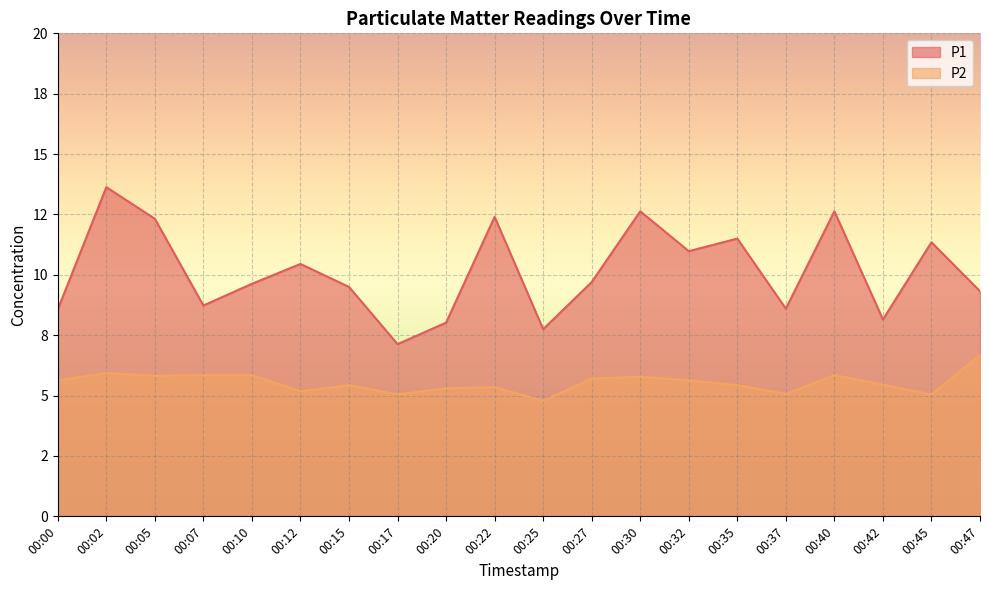

At how many categories does at least one series exceed 8?

18